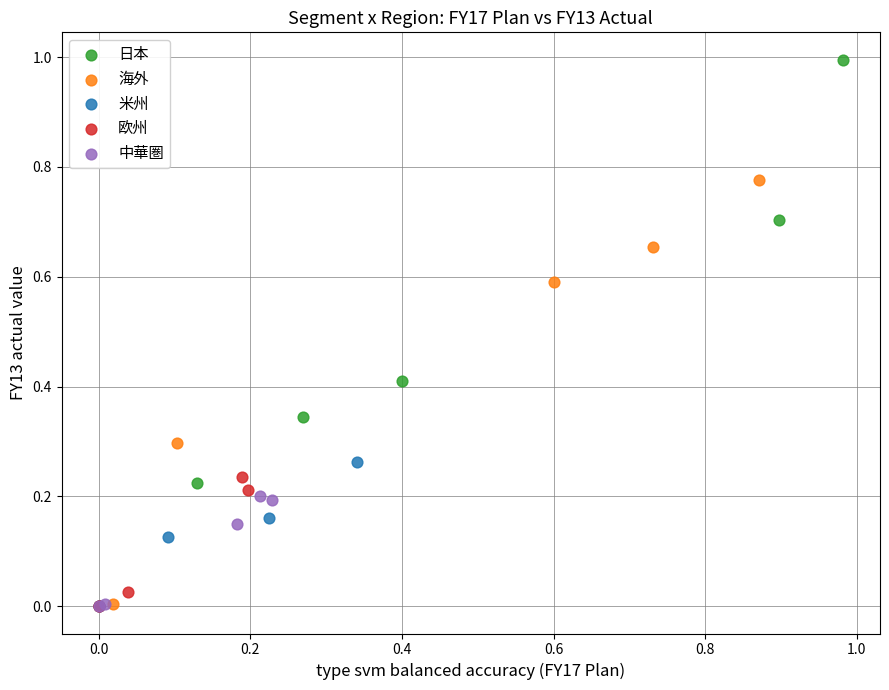

Which series reaches the maximum Y coordinate?

日本